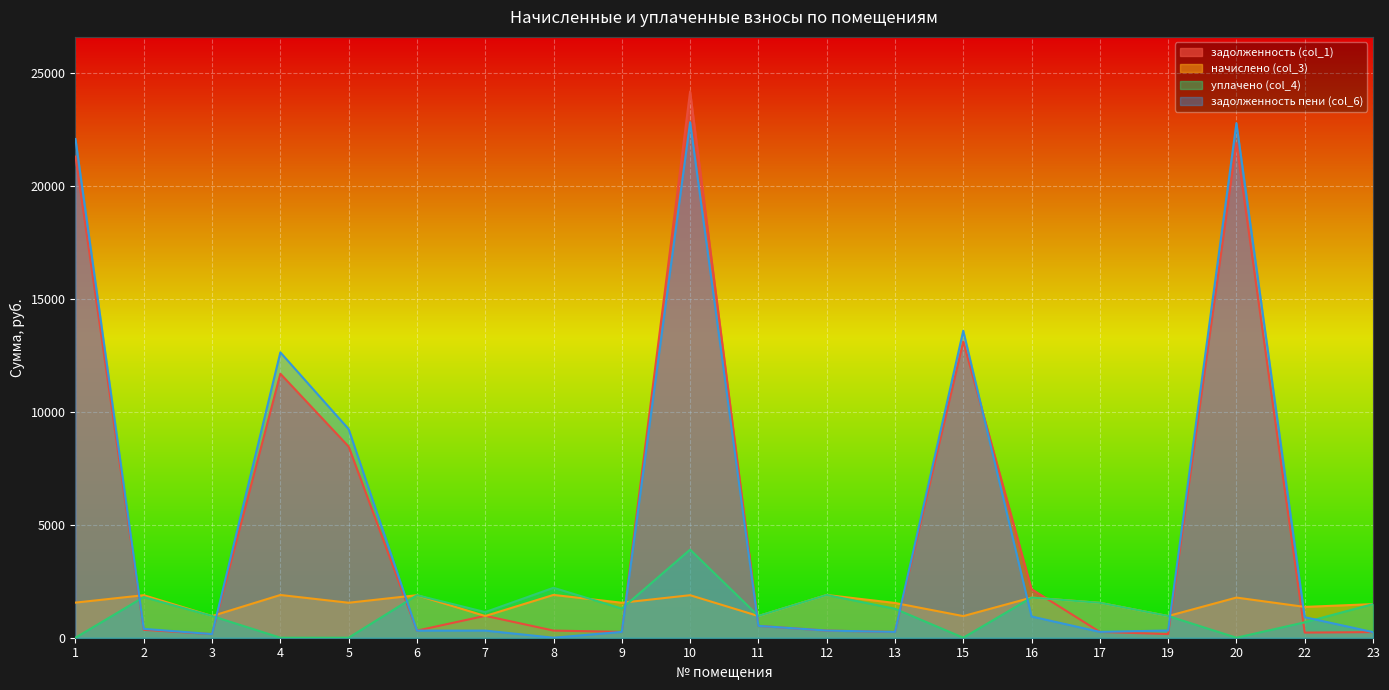

What is the maximum value for задолженность (col_1)?

24182.6